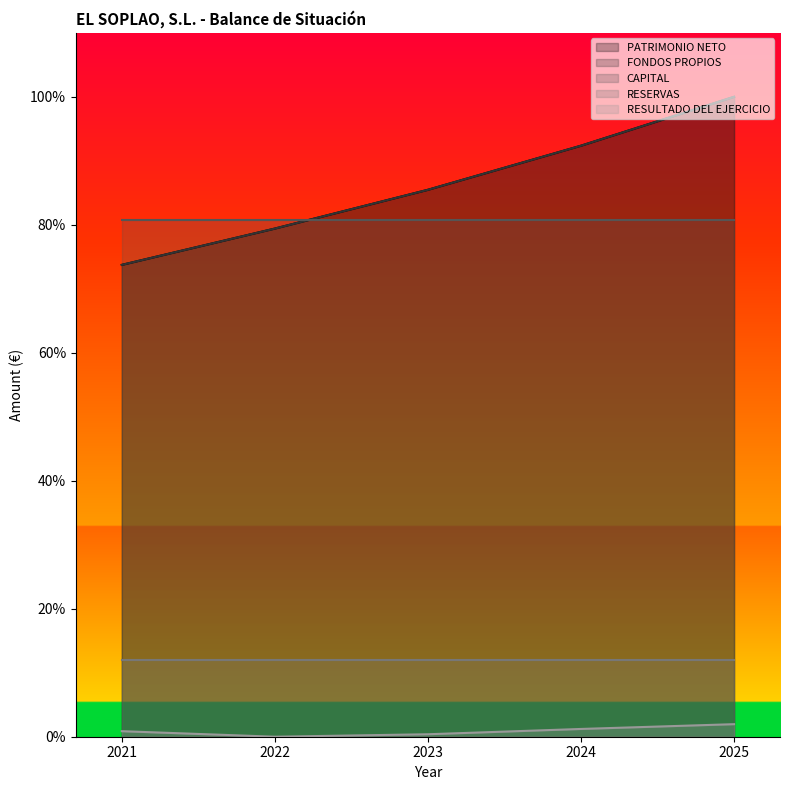

Which has a higher value, 2021 or 2024?

2024